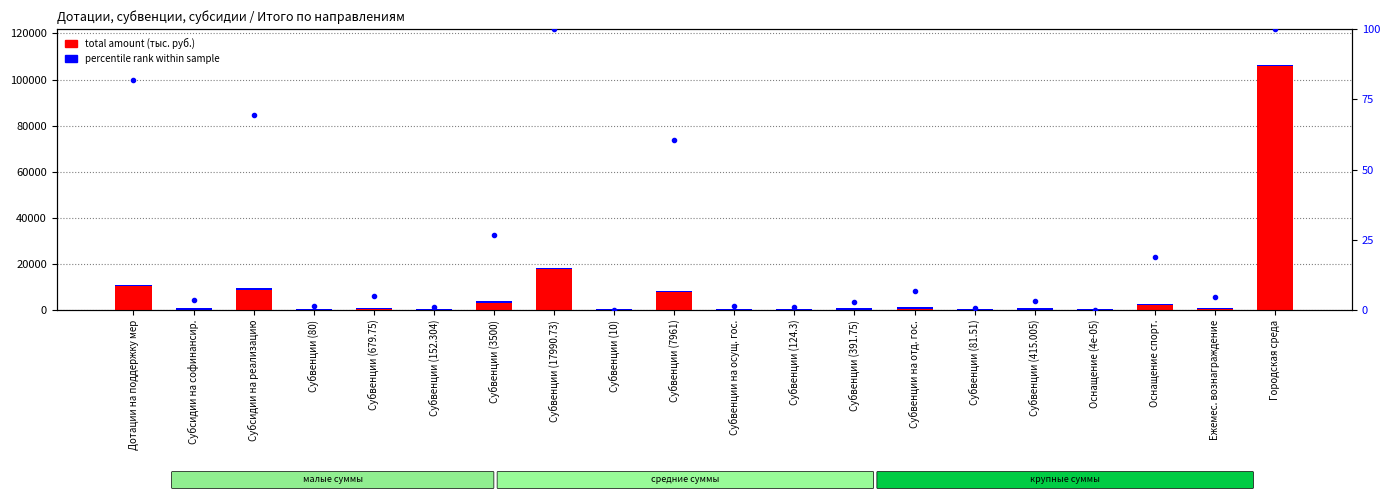

Does the chart contain stacked bars?

No